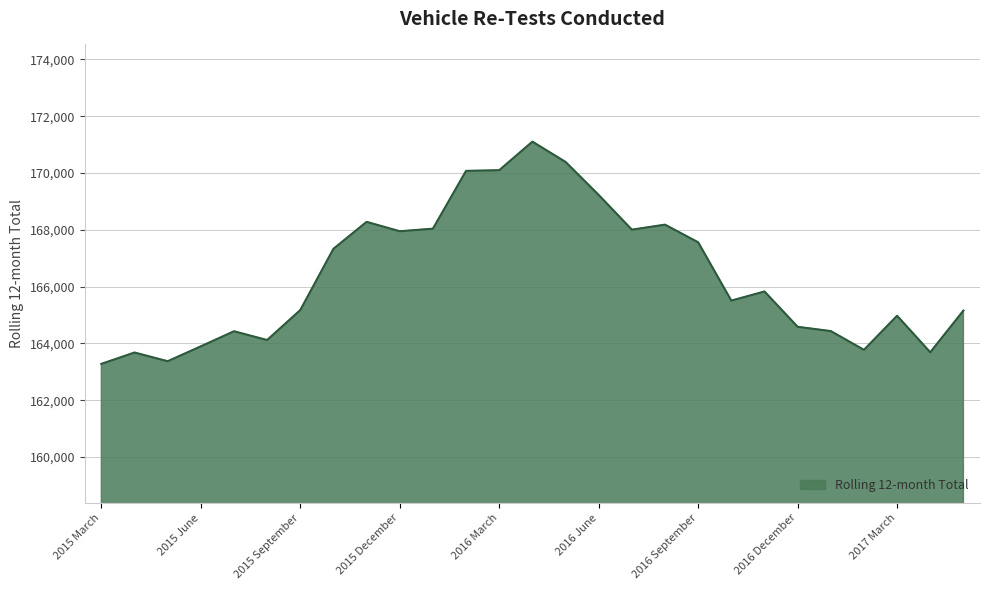

What is the difference between the maximum and minimum values?

7823